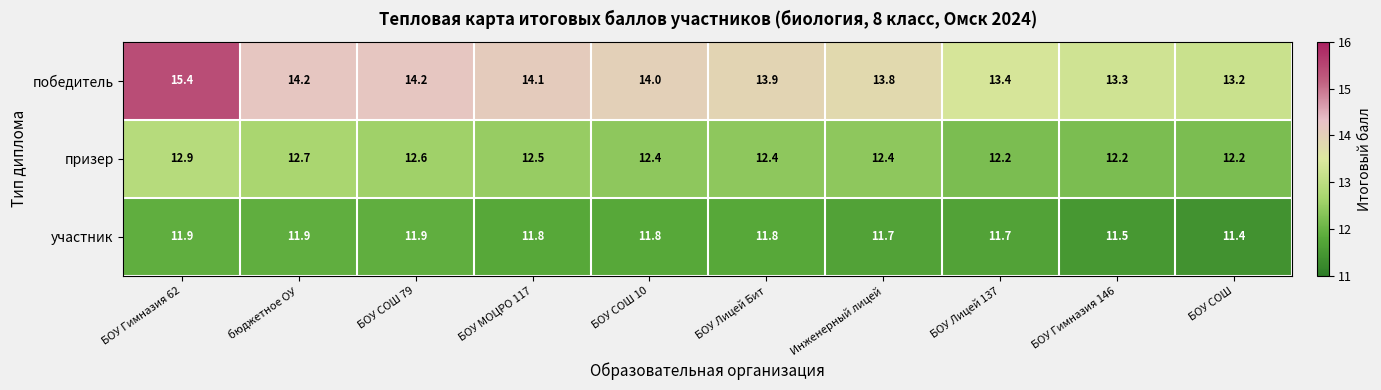

Which series has the widest spread of values?

победитель